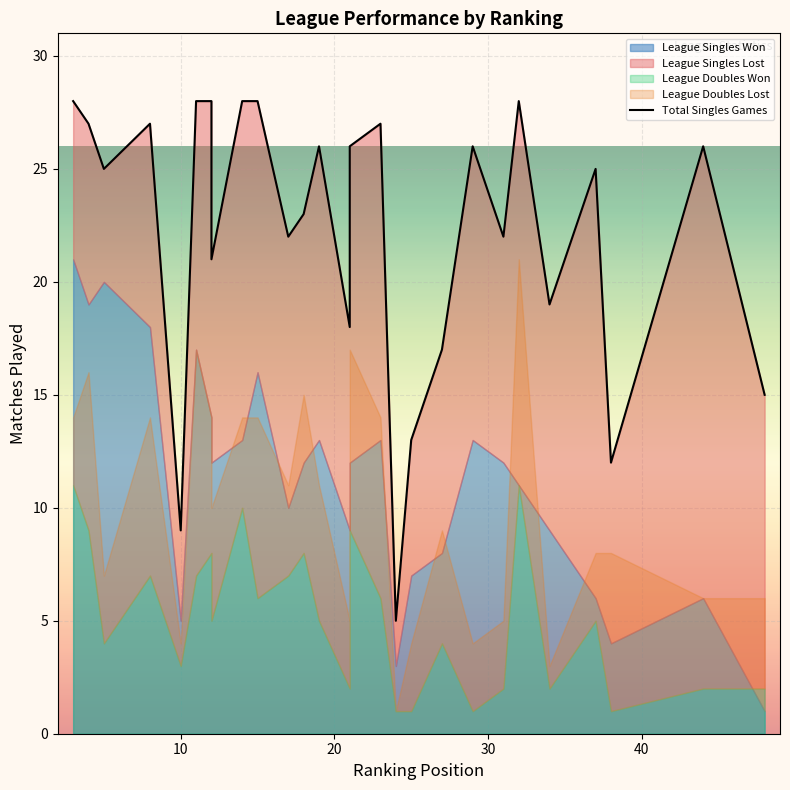

How many categories are shown in the chart?

27